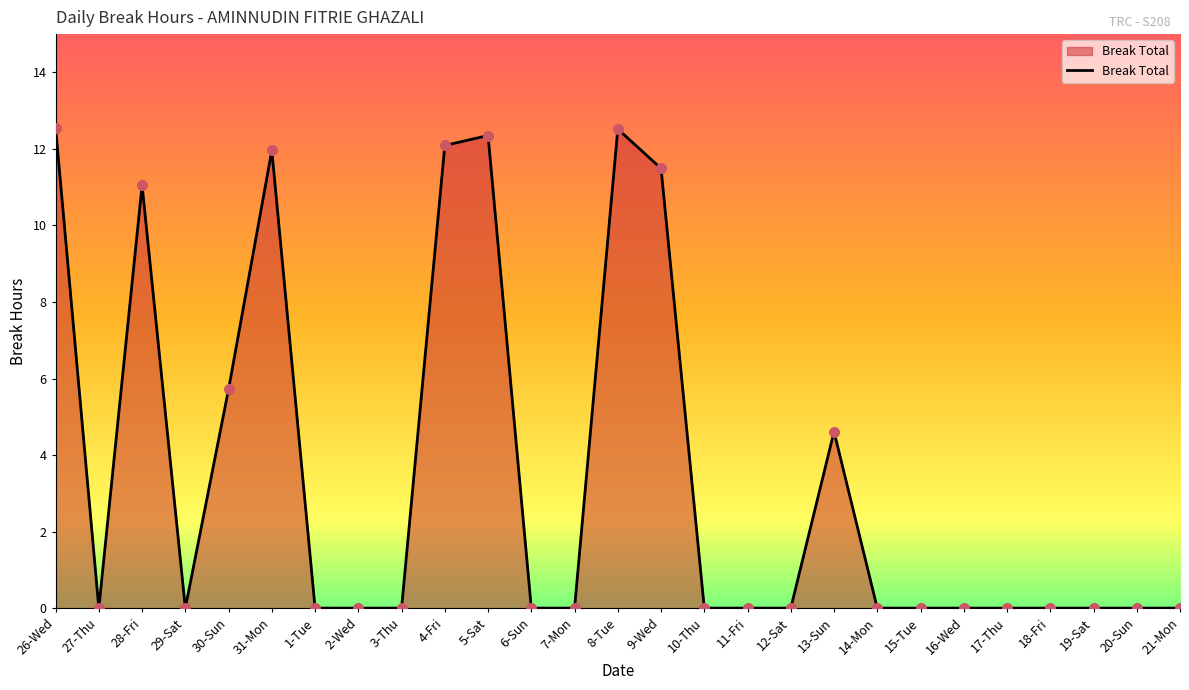

Where is the data nearest to the value 6?

30-Sun